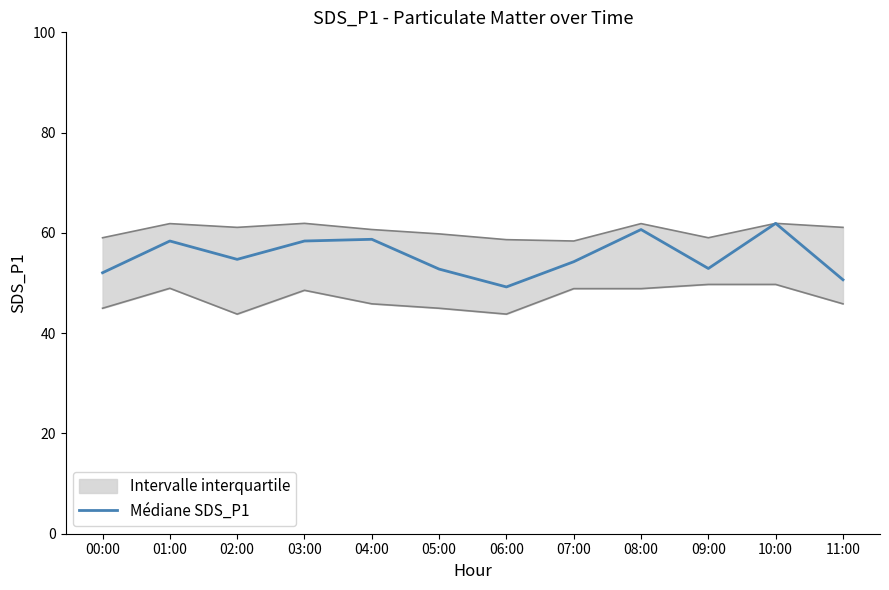

Where does the data first go above 54?

01:00